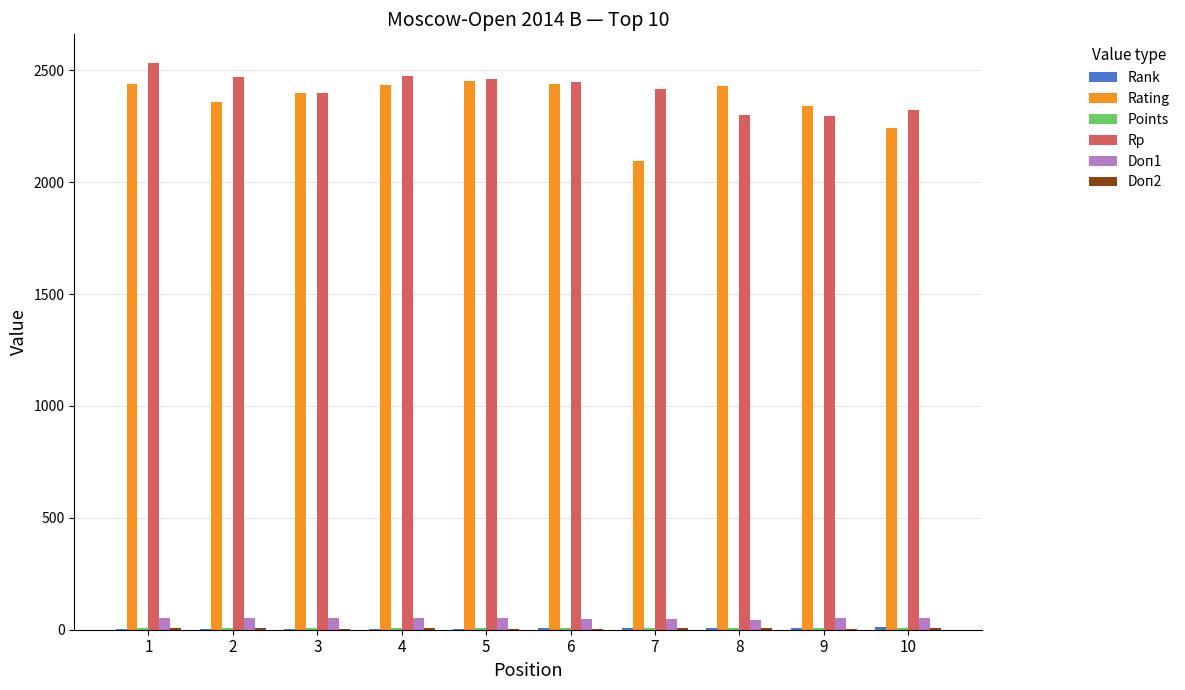

What is the maximum value shown in the chart?

2534.0